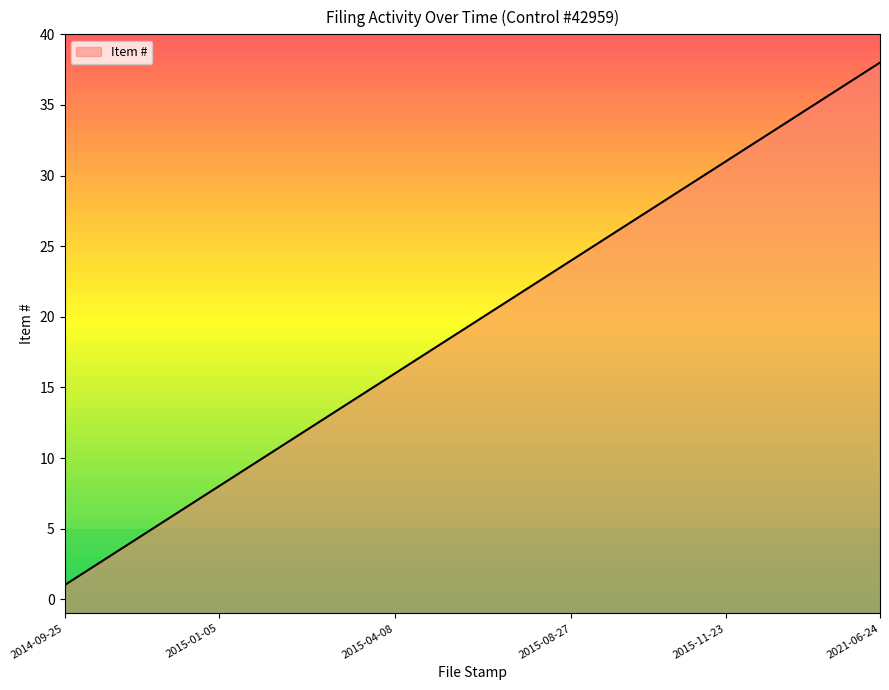

True or false: the data shows 9 at 2015-07-24.

False